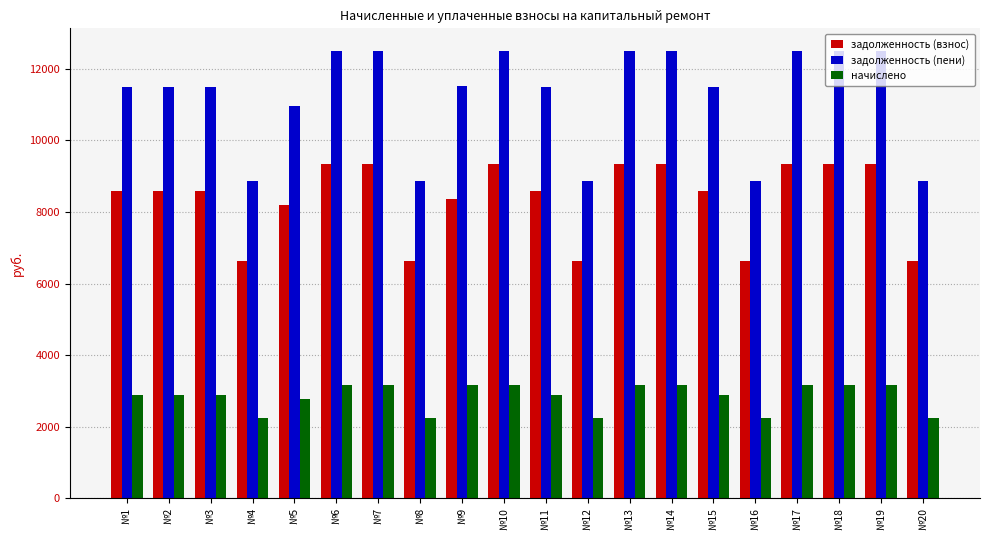

What is the difference between the maximum and minimum values in the начислено series?

920.2